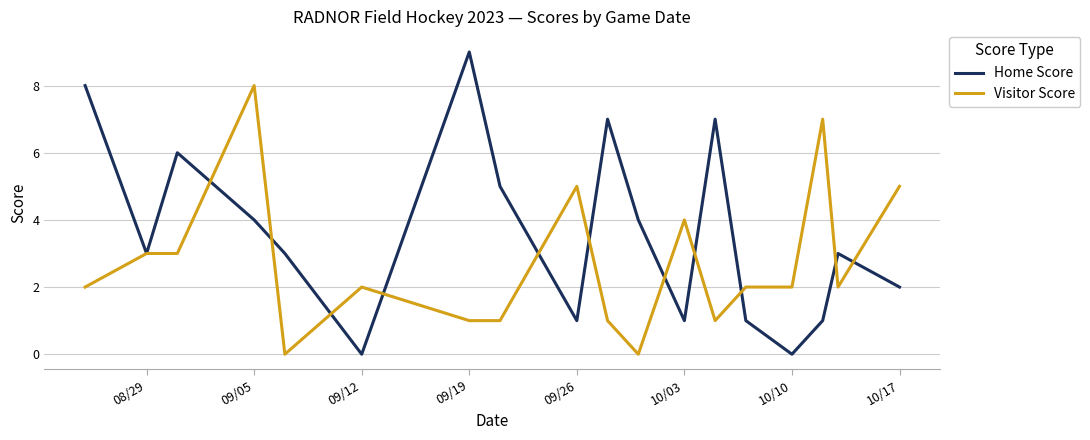

Which series has the widest spread of values?

Home Score